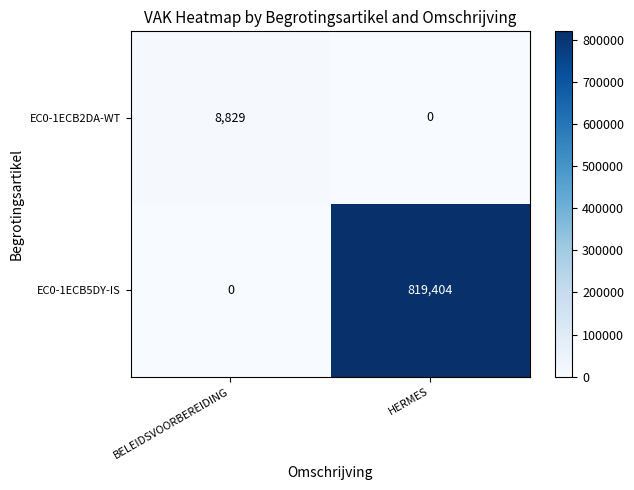

How many distinct data groups are displayed?

2